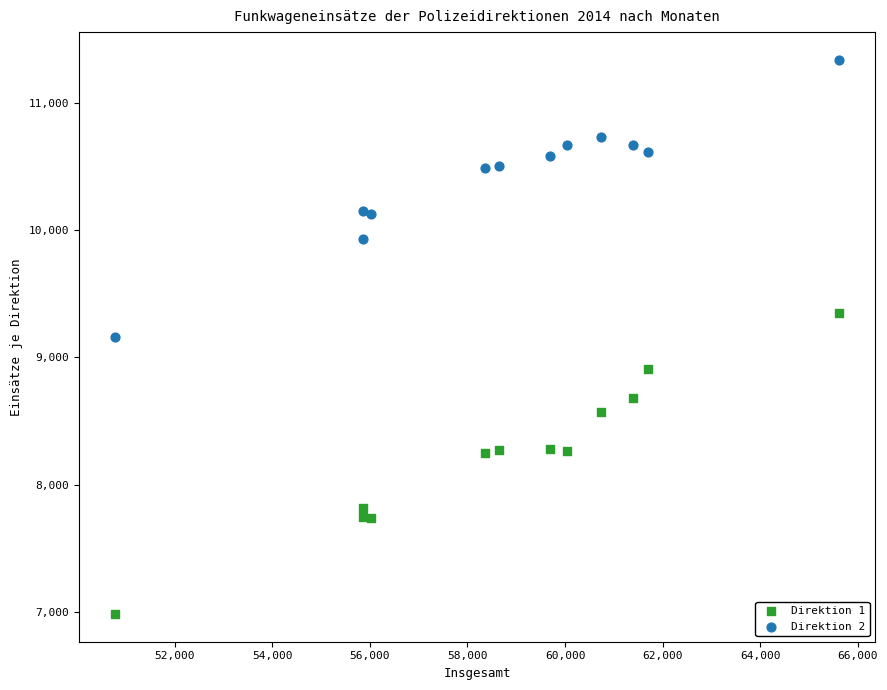

Which series has the widest spread of Y values?

Direktion 1